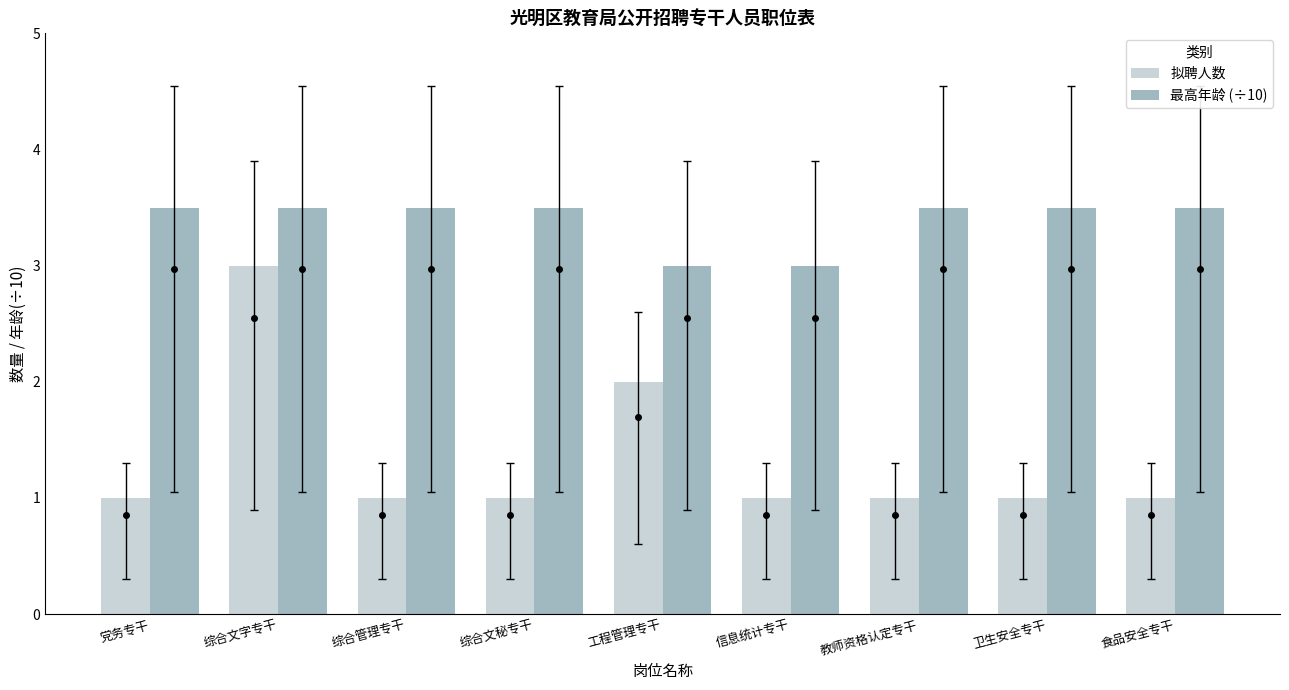

What is the label of the 9th bar from the left?

食品安全专干